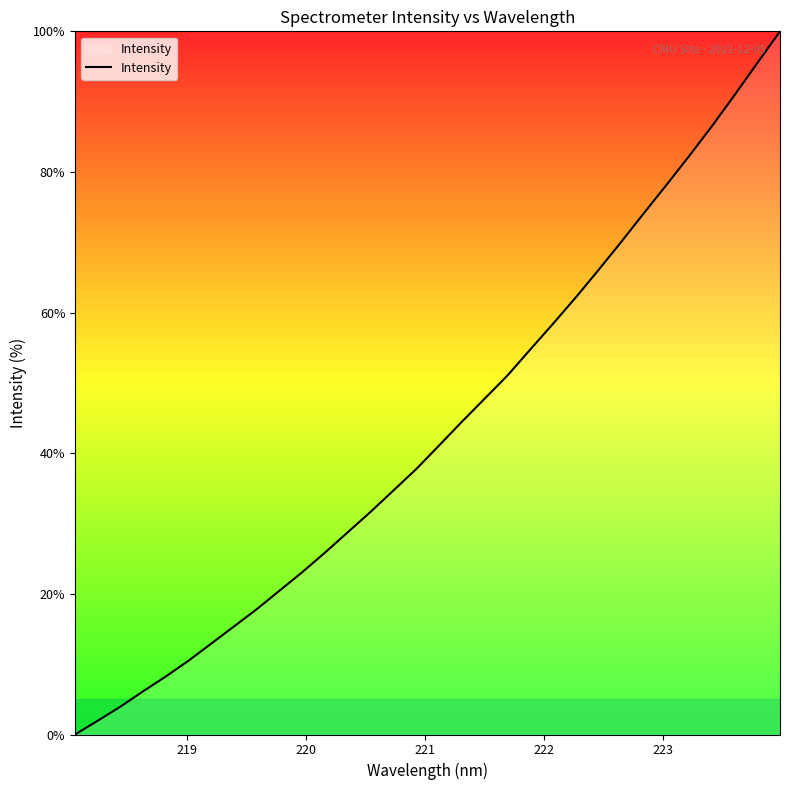

Count the number of categories in the chart.

32